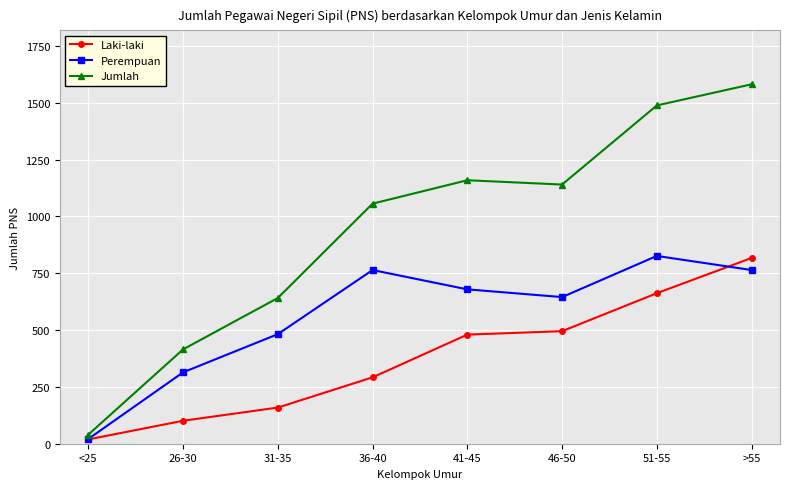

At which label is Jumlah closest to 810?

31-35